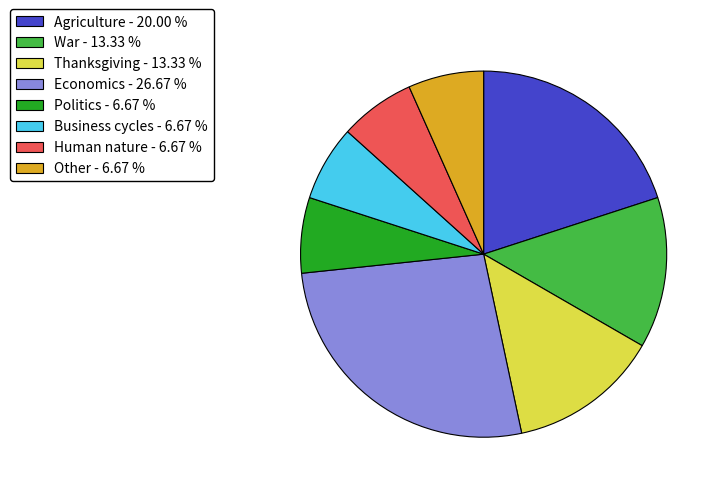

Which has a higher value, Economics - 26.67 % or Agriculture - 20.00 %?

Economics - 26.67 %